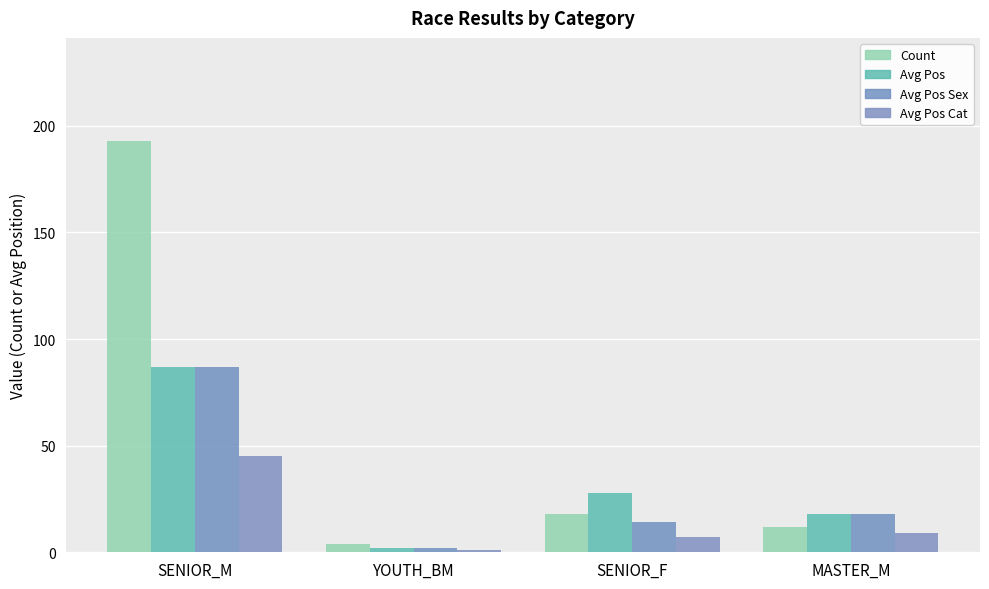

Which series changed the most between SENIOR_M and MASTER_M?

Count